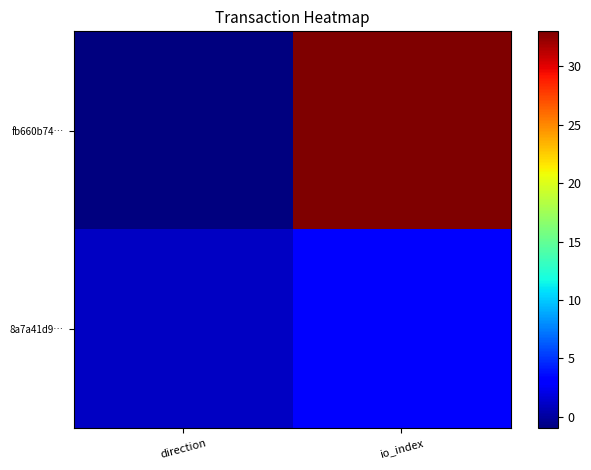

Reading left to right, list all the values displayed in this chart.

fb660b74…: direction=-1	io_index=33
8a7a41d9…: direction=1	io_index=3